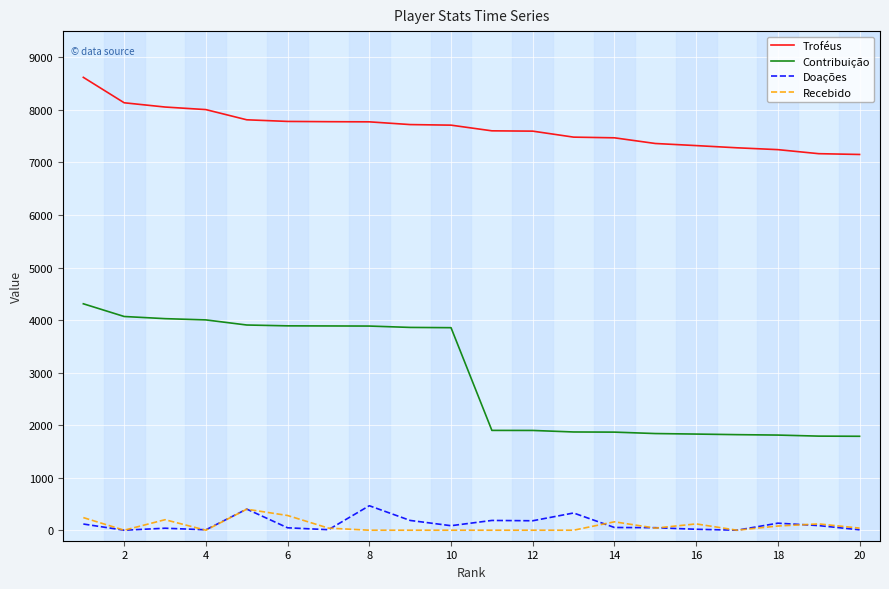

What is the highest value of the Doações series?

466